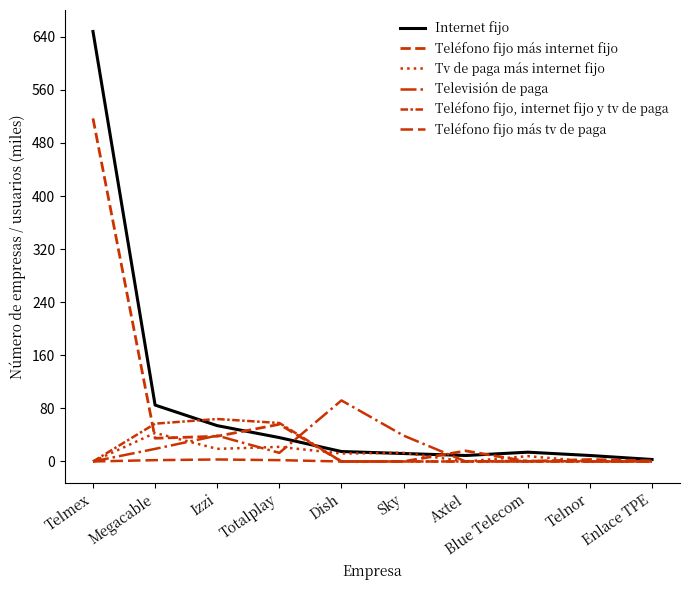

Count the number of data series in this chart.

6